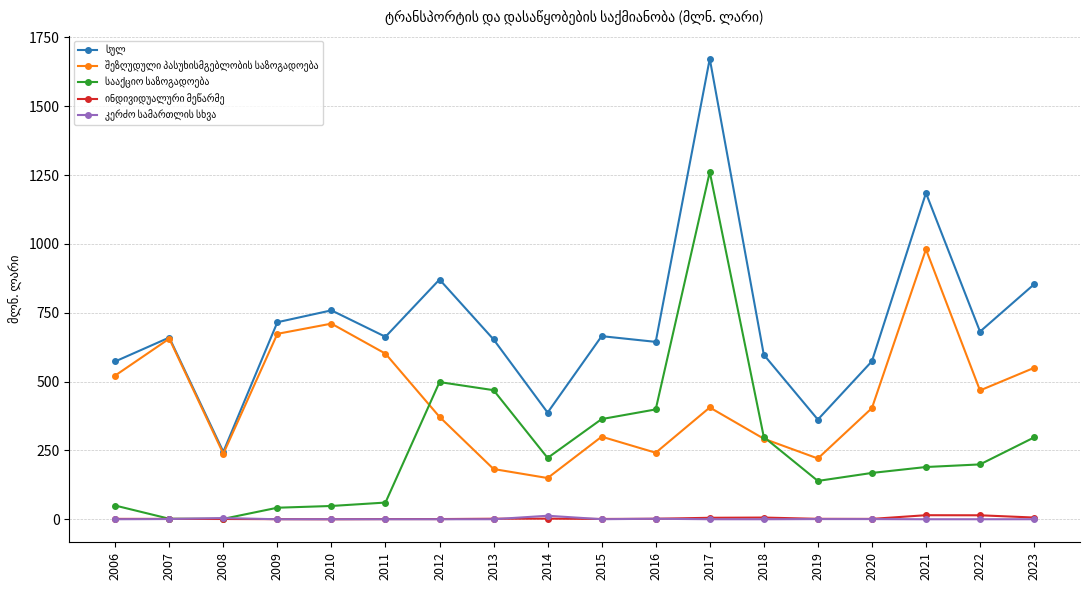

At which category is the sum across all series the highest?

2017